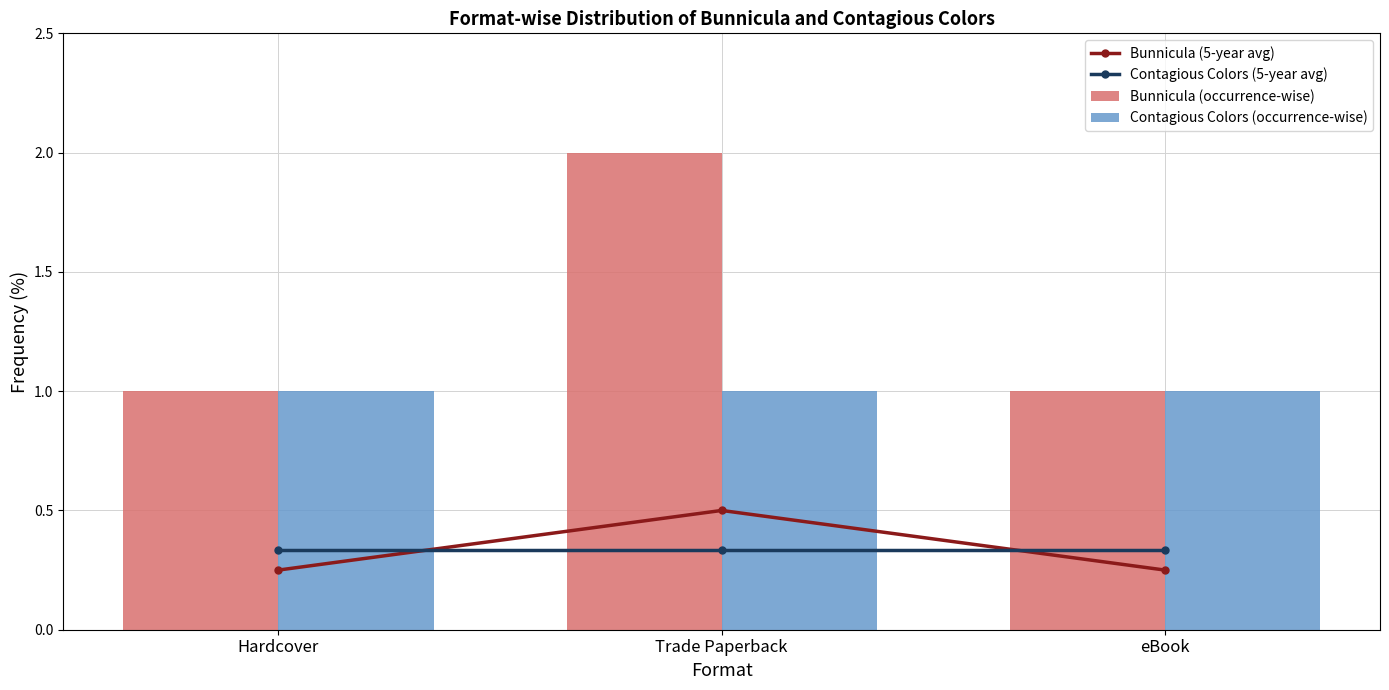

What is the maximum value for Bunnicula (5-year avg)?

0.5